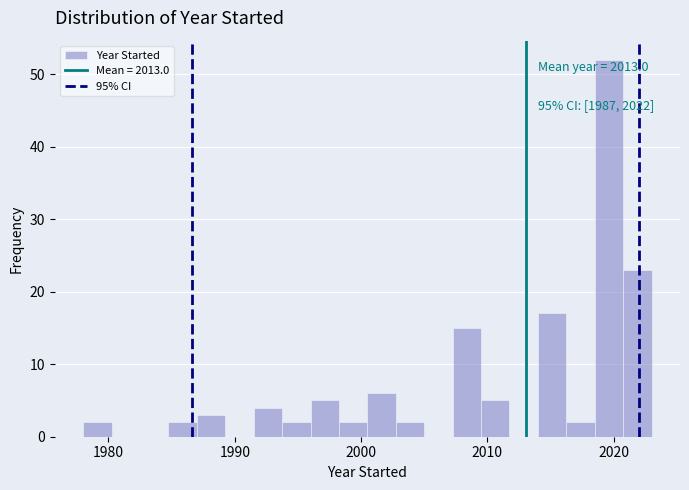

Around what value on the x-axis is the tallest bar? Give the approximate position of its centre, as read against the axis.

2020